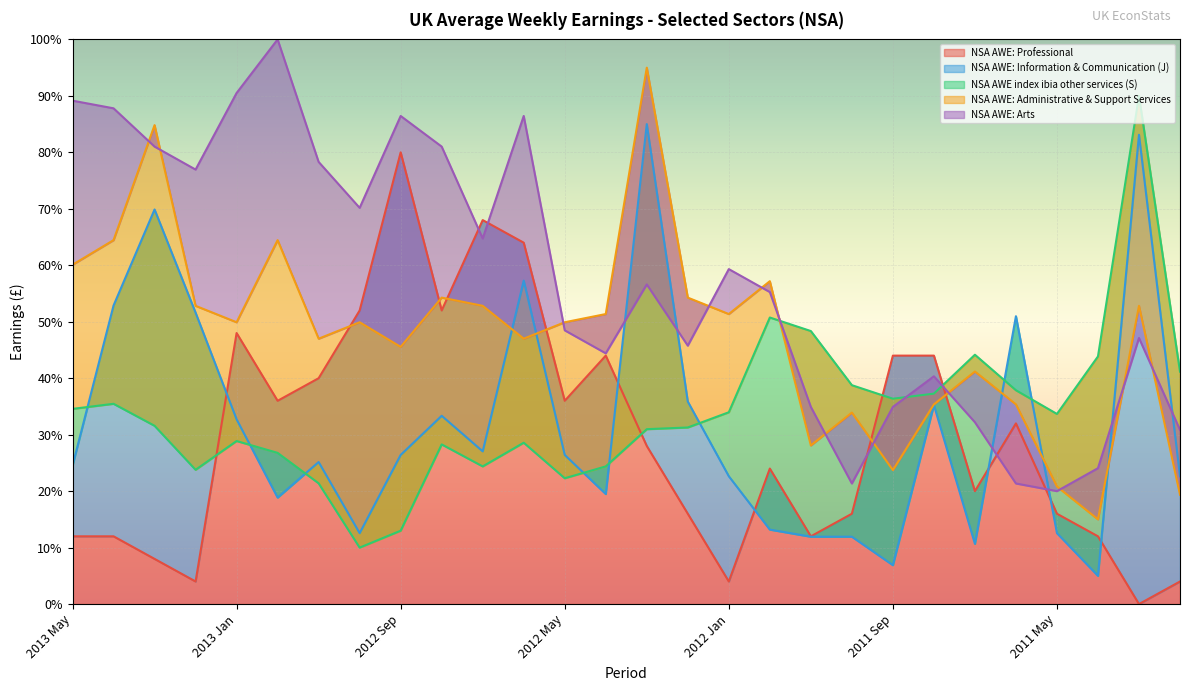

In NSA AWE: Administrative & Support Services, how many points are higher than both neighbors (excluding endpoints)?

9